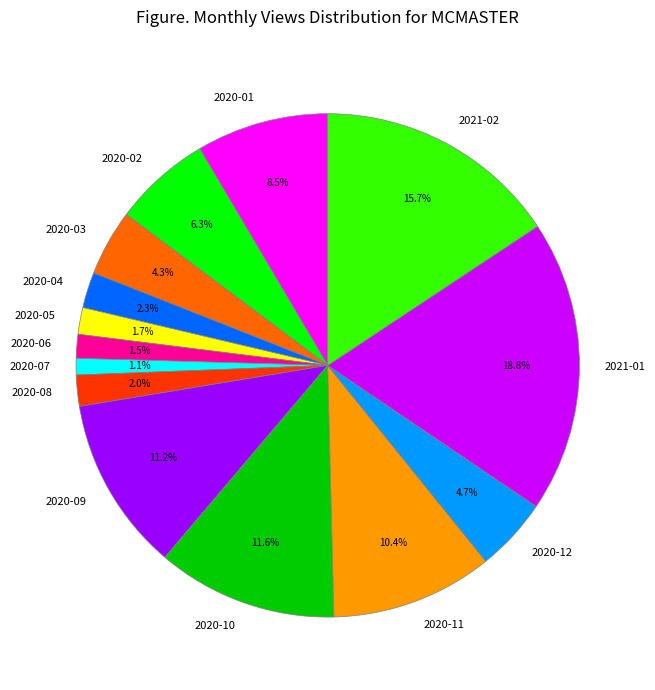

Which has a higher value, 2020-03 or 2020-02?

2020-02